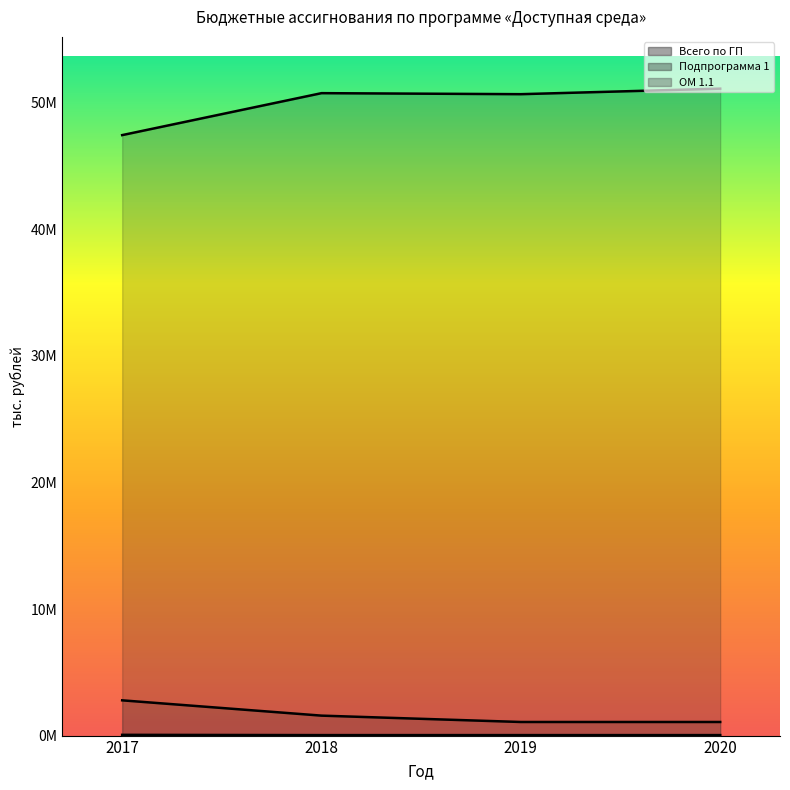

The value of ОМ 1.1 at 2018 is 7613.9. True or false?

False